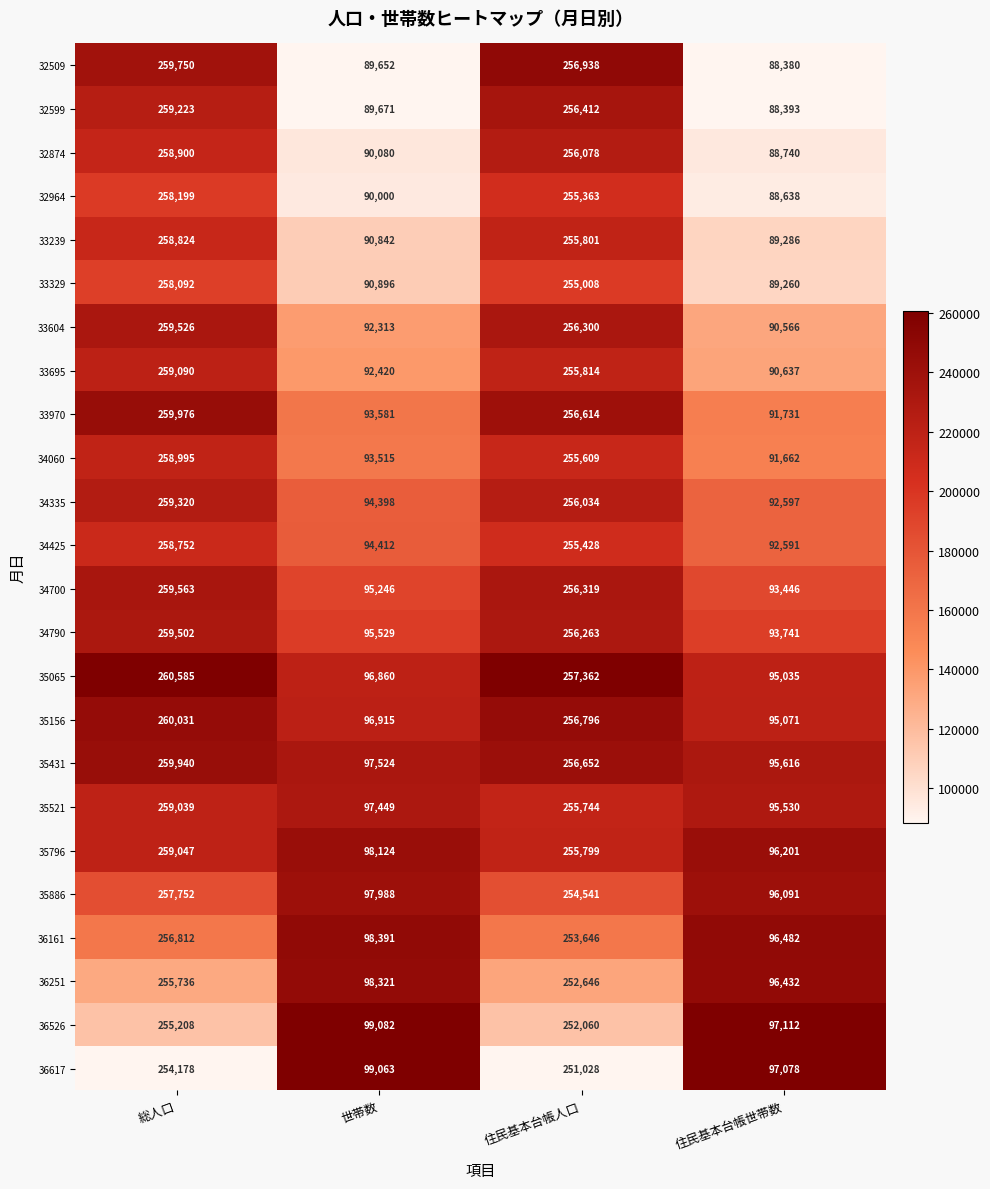

What is the total value across all series at 住民基本台帳人口?

6130255